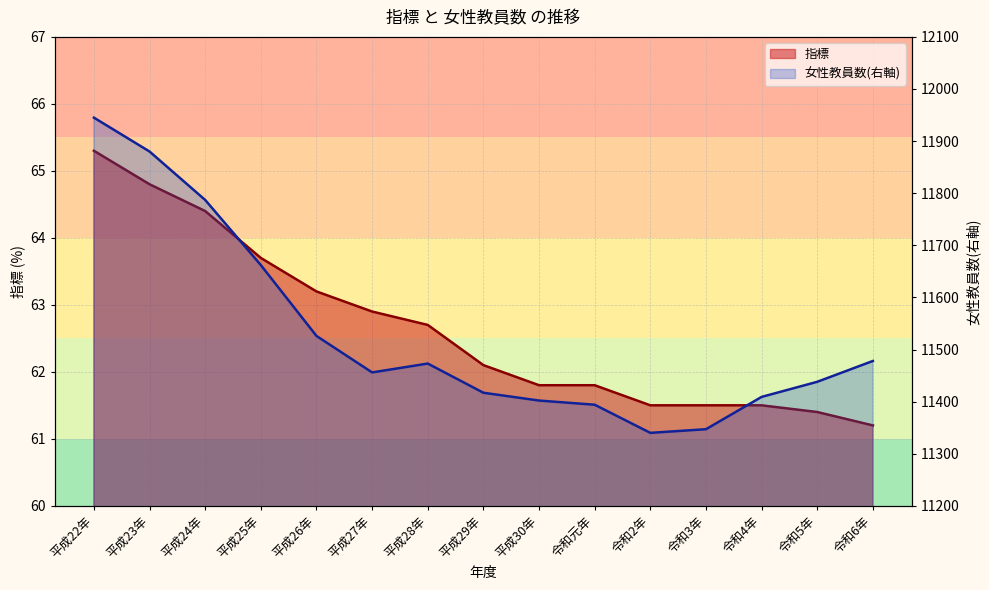

What is the average value of the 指標 series?

62.7